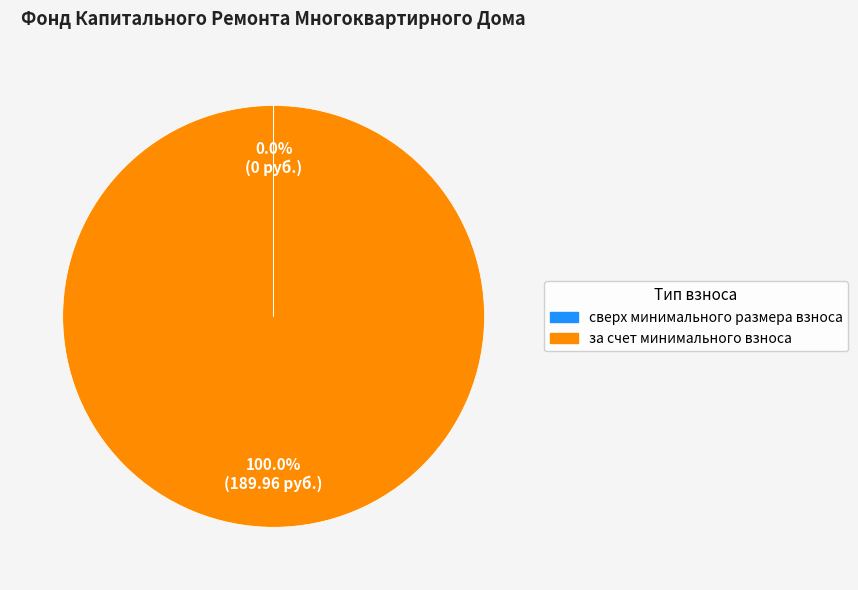

Rank the categories by value from lowest to highest.

сверх минимального размера взноса, за счет минимального взноса